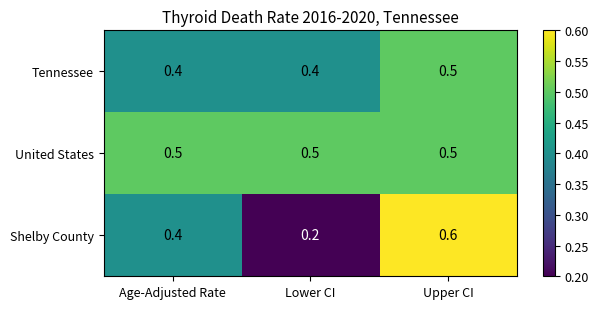

Reading left to right, extract all data points from this chart.

Tennessee: 0.4	0.4	0.5
United States: 0.5	0.5	0.5
Shelby County: 0.4	0.2	0.6